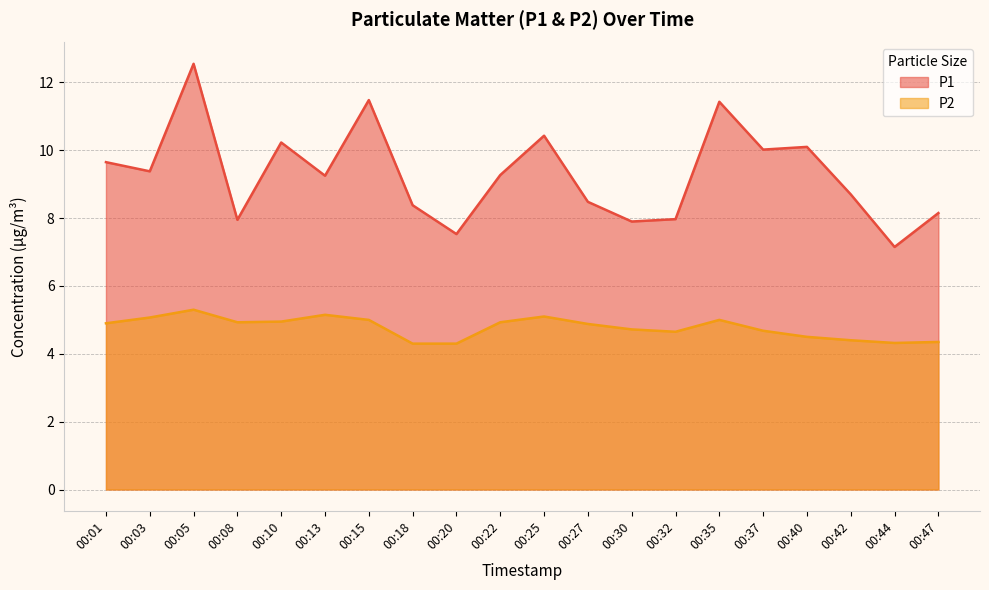

What is the difference between the highest and lowest values at 00:30?

3.2